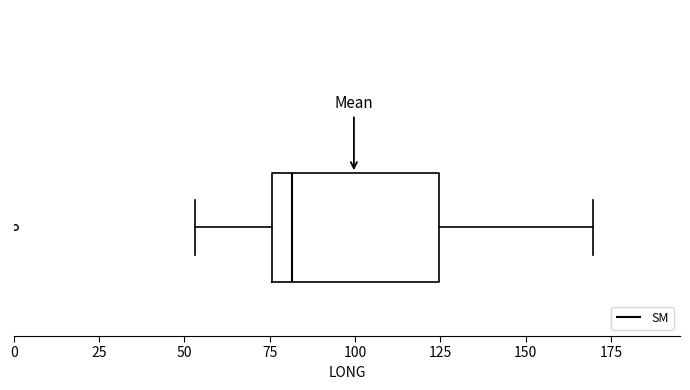

Where does the right whisker of the box end on the x-axis? The values are not printed on the chart, so give them approximately, as read against the axis.

170